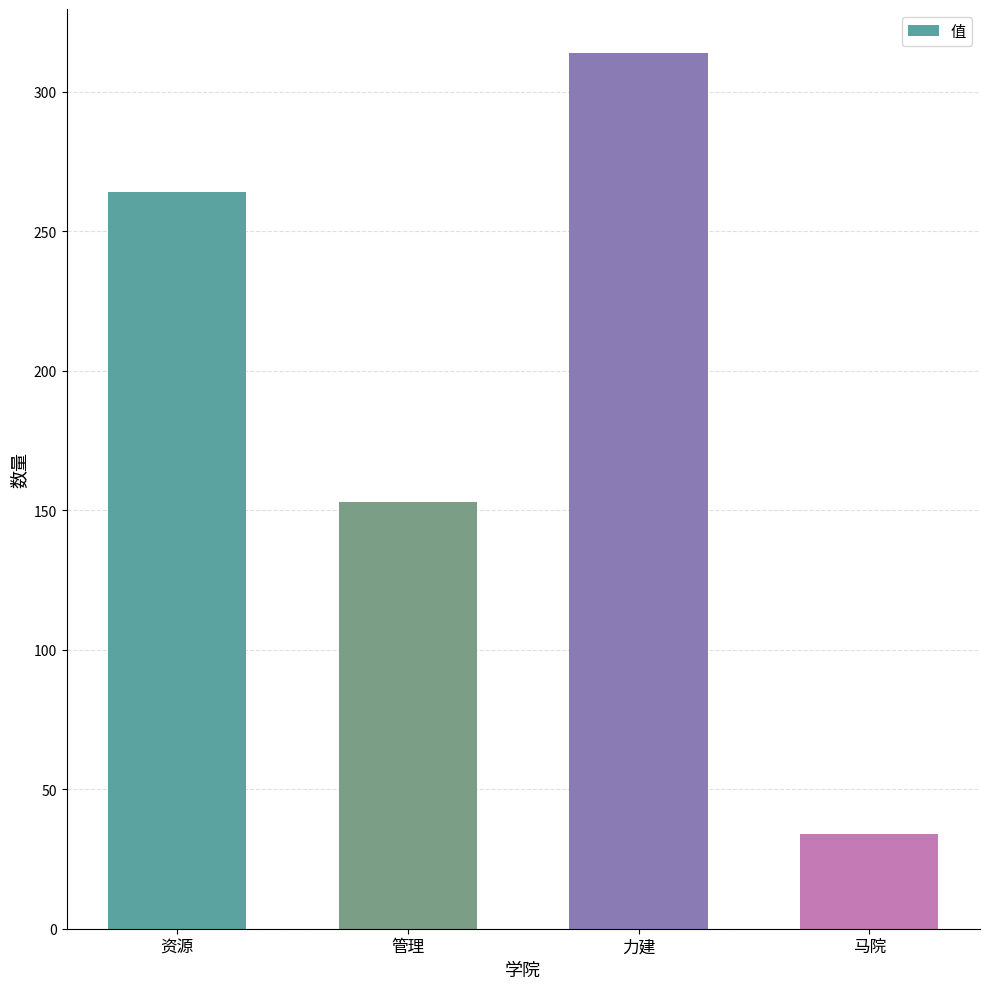

The chart shows a value of 266 at 管理. True or false?

False